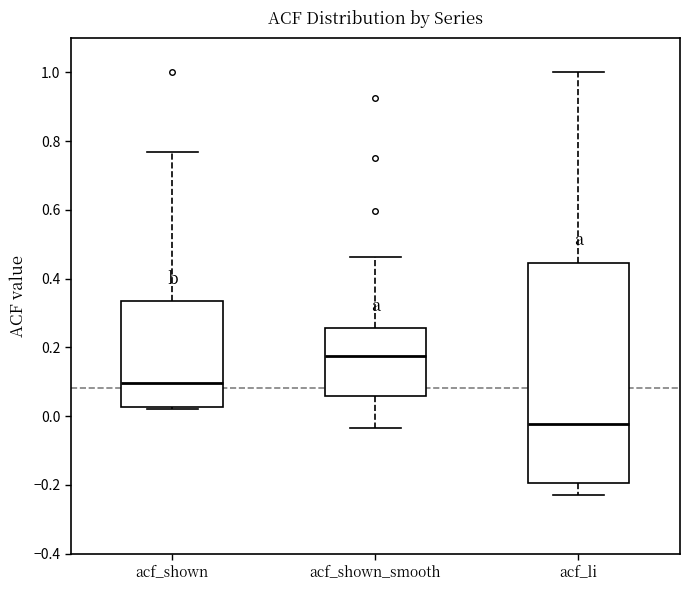

Where is the upper edge of the box for acf_shown on the y-axis? The values are not printed on the chart, so give them approximately, as read against the axis.

0.34